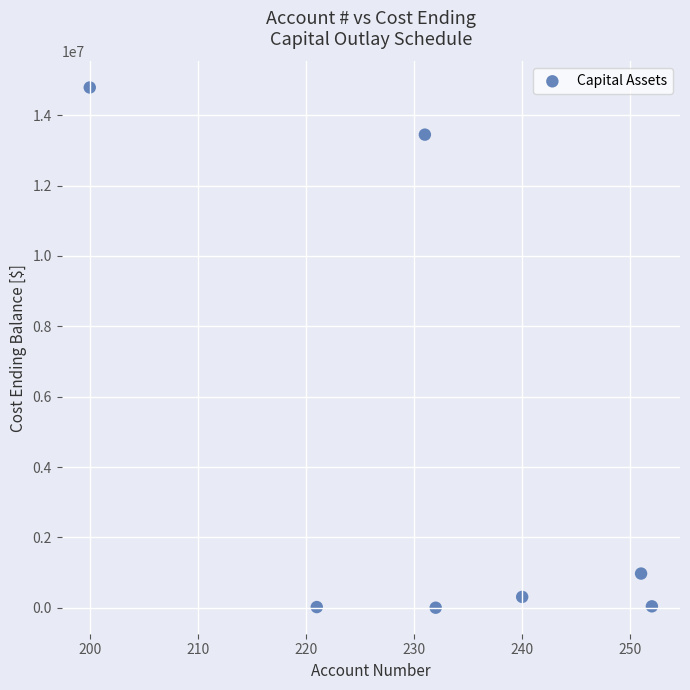

What Y value in the scatter plot is closest to 7395282?

13449119